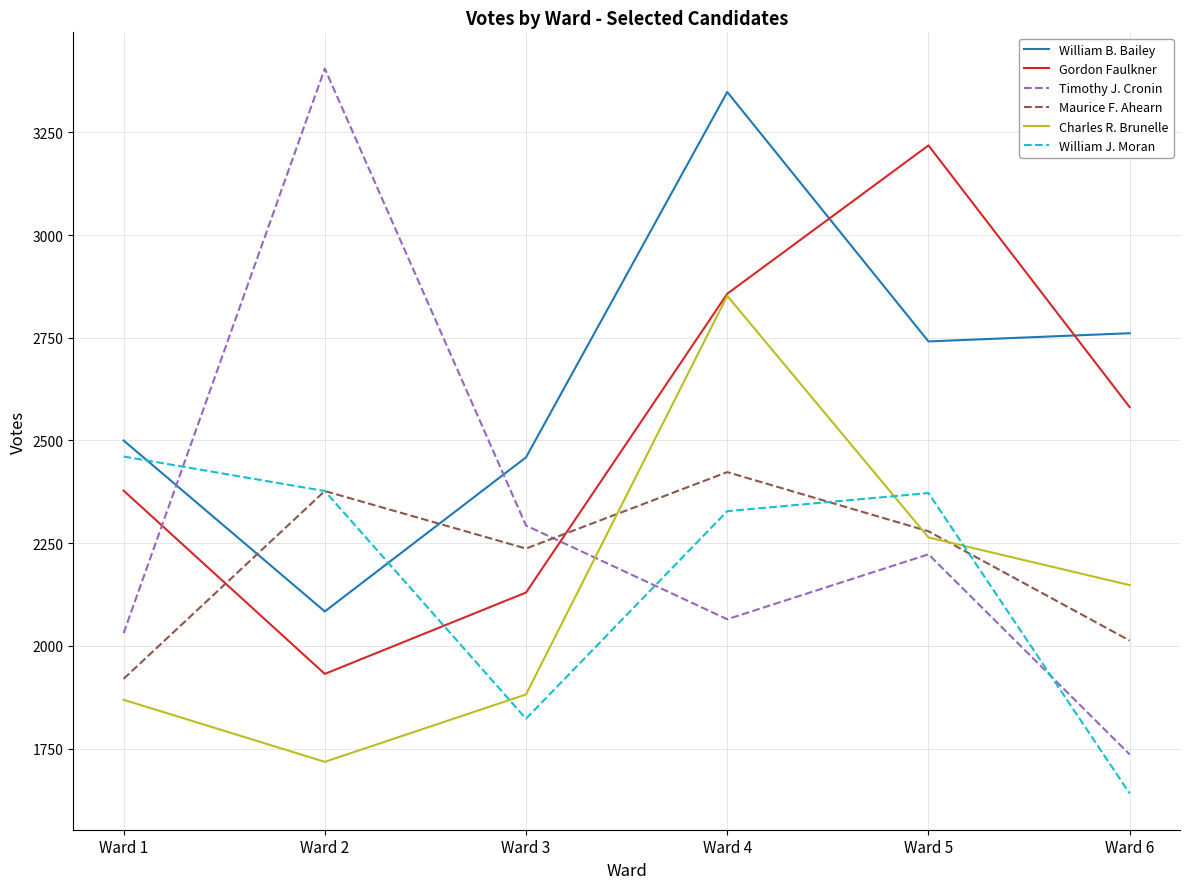

Where is the first local minimum for Charles R. Brunelle?

Ward 2